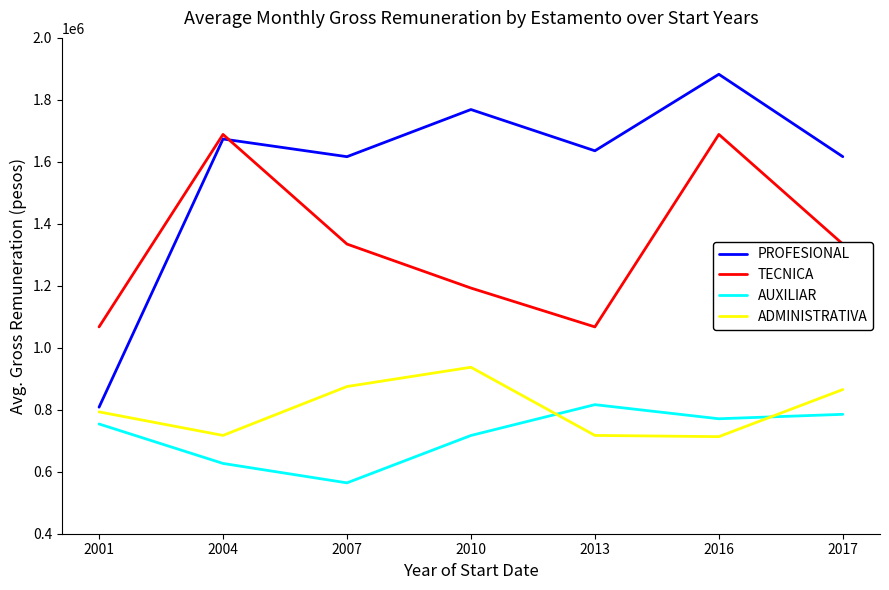

Does the chart have visible grid lines?

No